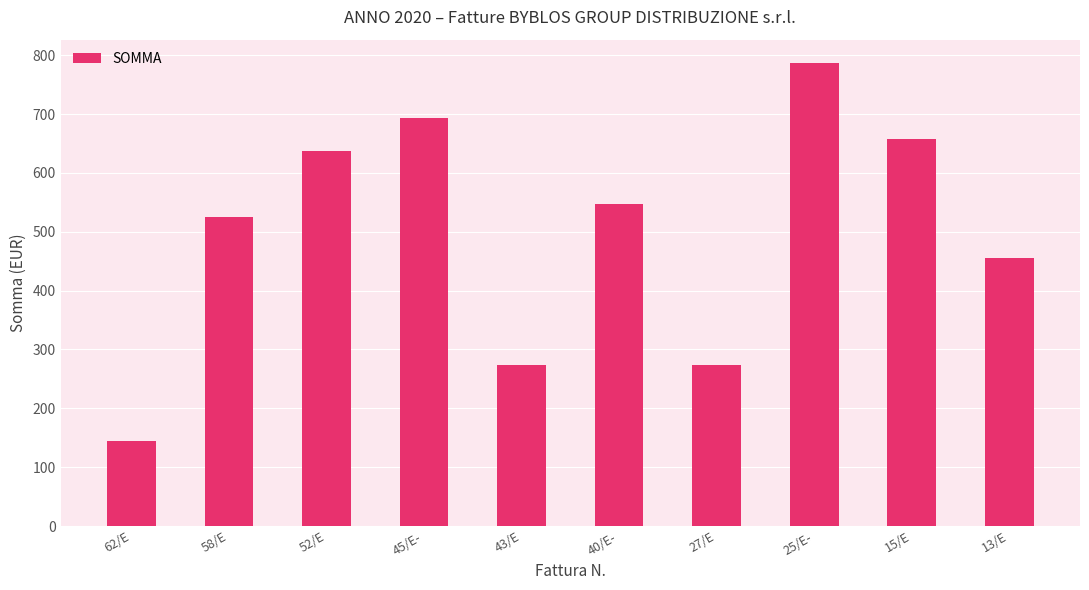

Reading right to left, transcribe all the data shown in this chart.

13/E=456.0	15/E=657.6	25/E-=787.2	27/E=273.6	40/E-=547.2	43/E=273.6	45/E-=693.6	52/E=637.2	58/E=525.6	62/E=144.0